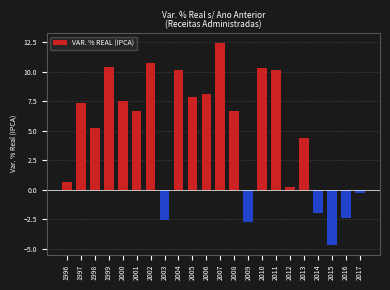

Reading right to left, what are all the values shown in this chart?

2017=-0.3	2016=-2.4	2015=-4.7	2014=-2.0	2013=4.4	2012=0.3	2011=10.2	2010=10.3	2009=-2.7	2008=6.6	2007=12.4	2006=8.1	2005=7.9	2004=10.2	2003=-2.6	2002=10.8	2001=6.6	2000=7.6	1999=10.4	1998=5.3	1997=7.4	1996=0.6